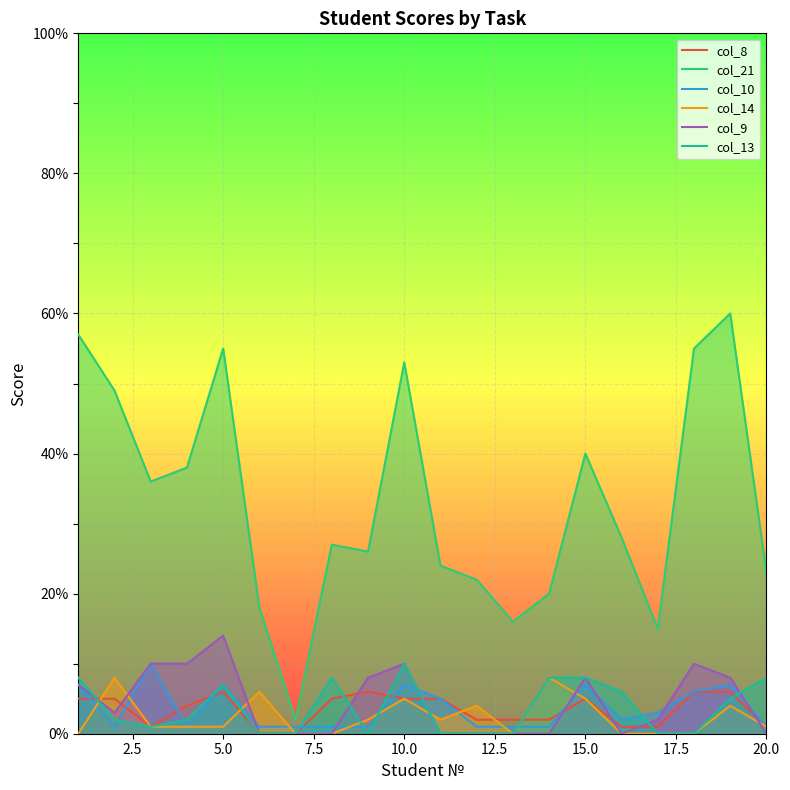

Which series has the largest total across all categories?

col_21